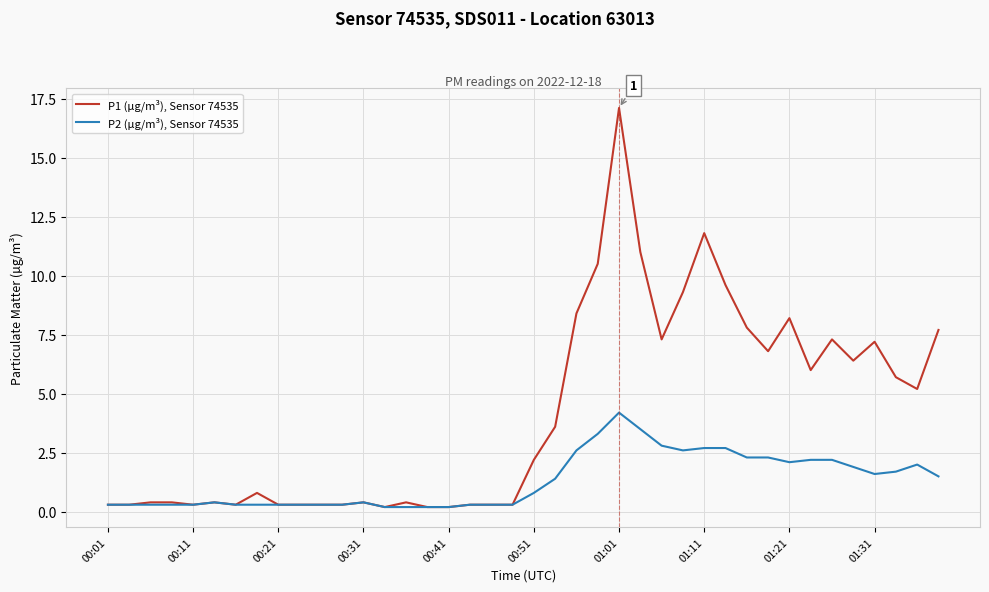

Which series has the largest total across all categories?

P1 (µg/m³), Sensor 74535